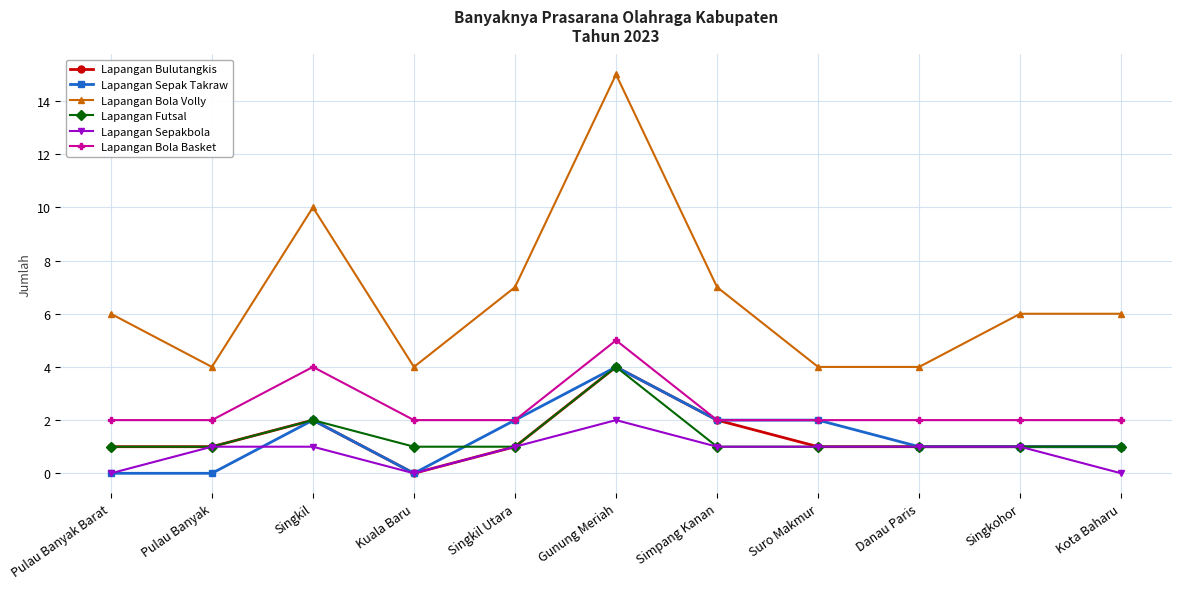

Reading left to right, extract all data points from this chart.

Lapangan Bulutangkis: Pulau Banyak Barat=1	Pulau Banyak=1	Singkil=2	Kuala Baru=0	Singkil Utara=1	Gunung Meriah=4	Simpang Kanan=2	Suro Makmur=1	Danau Paris=1	Singkohor=1	Kota Baharu=1
Lapangan Sepak Takraw: Pulau Banyak Barat=0	Pulau Banyak=0	Singkil=2	Kuala Baru=0	Singkil Utara=2	Gunung Meriah=4	Simpang Kanan=2	Suro Makmur=2	Danau Paris=1	Singkohor=1	Kota Baharu=1
Lapangan Bola Volly: Pulau Banyak Barat=6	Pulau Banyak=4	Singkil=10	Kuala Baru=4	Singkil Utara=7	Gunung Meriah=15	Simpang Kanan=7	Suro Makmur=4	Danau Paris=4	Singkohor=6	Kota Baharu=6
Lapangan Futsal: Pulau Banyak Barat=1	Pulau Banyak=1	Singkil=2	Kuala Baru=1	Singkil Utara=1	Gunung Meriah=4	Simpang Kanan=1	Suro Makmur=1	Danau Paris=1	Singkohor=1	Kota Baharu=1
Lapangan Sepakbola: Pulau Banyak Barat=0	Pulau Banyak=1	Singkil=1	Kuala Baru=0	Singkil Utara=1	Gunung Meriah=2	Simpang Kanan=1	Suro Makmur=1	Danau Paris=1	Singkohor=1	Kota Baharu=0
Lapangan Bola Basket: Pulau Banyak Barat=2	Pulau Banyak=2	Singkil=4	Kuala Baru=2	Singkil Utara=2	Gunung Meriah=5	Simpang Kanan=2	Suro Makmur=2	Danau Paris=2	Singkohor=2	Kota Baharu=2